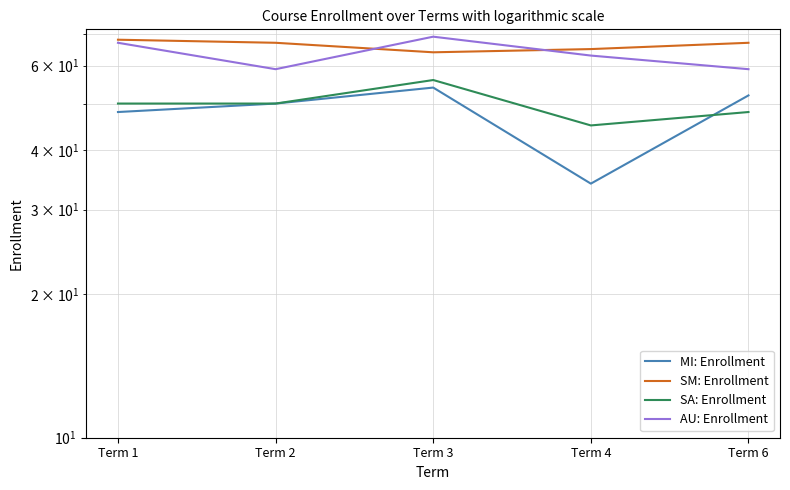

What is the sum of all SA: Enrollment values?

249